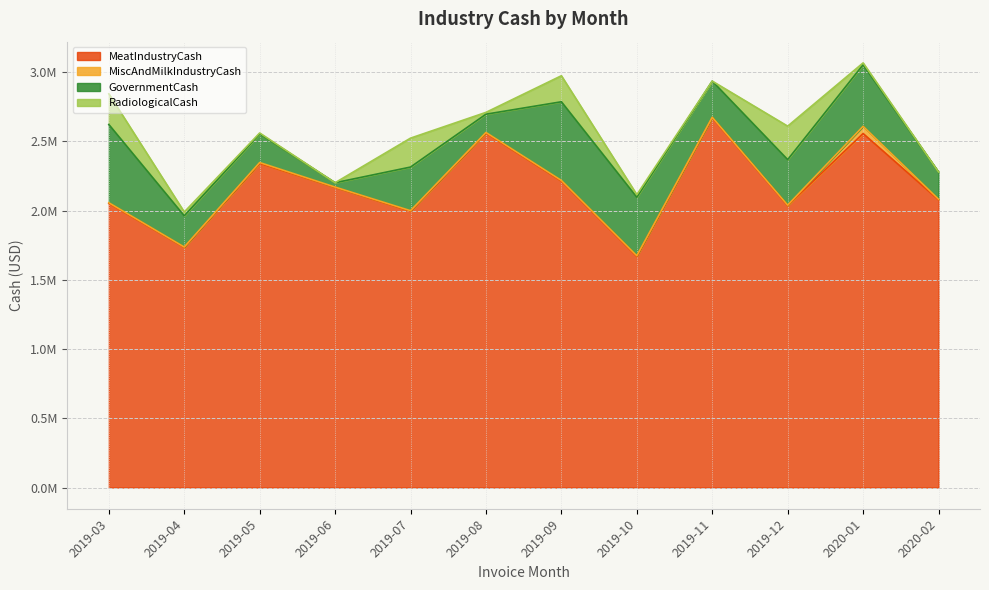

What is the label of the 8th point from the left?

2019-10